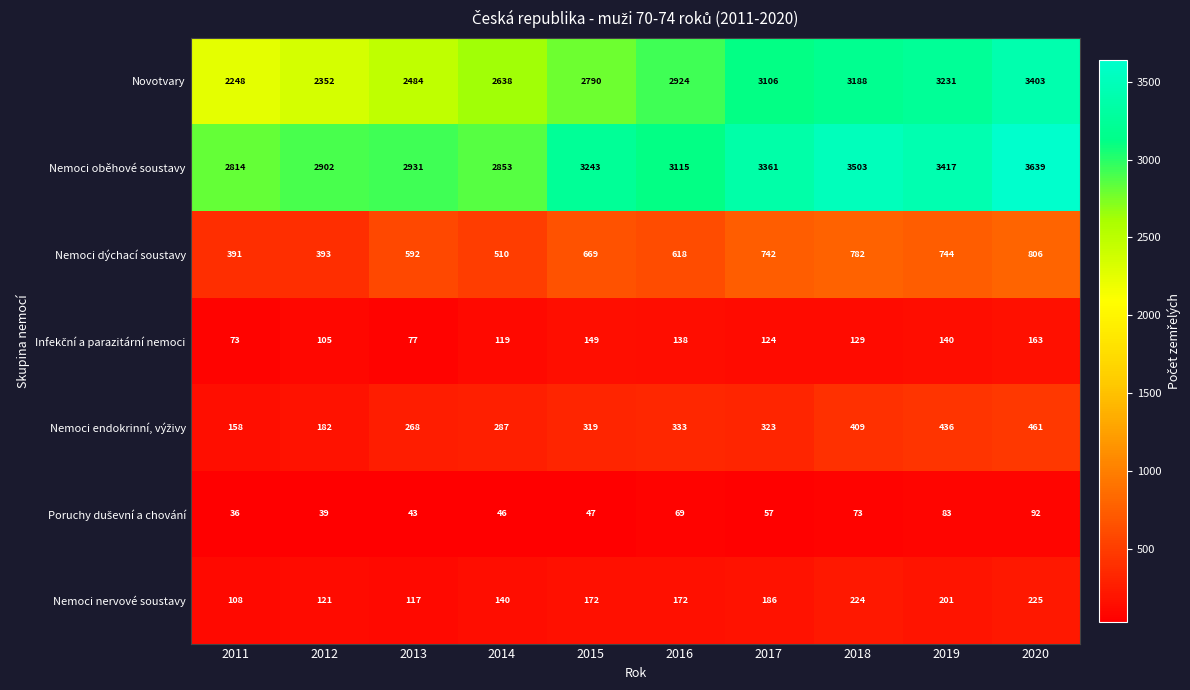

True or false: Novotvary has a value of 5635 at 2018.

False